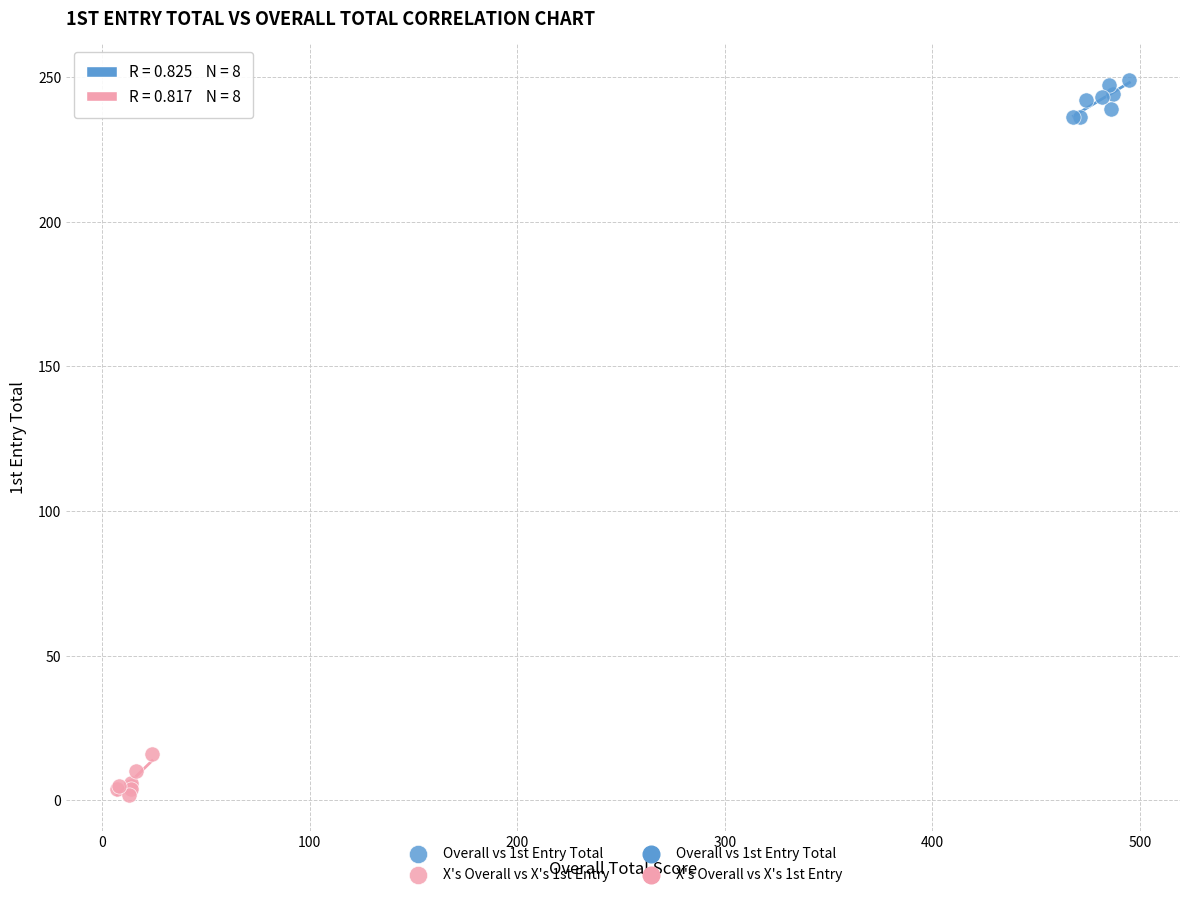

Which series contains the lowest Y value?

X's Overall vs X's 1st Entry